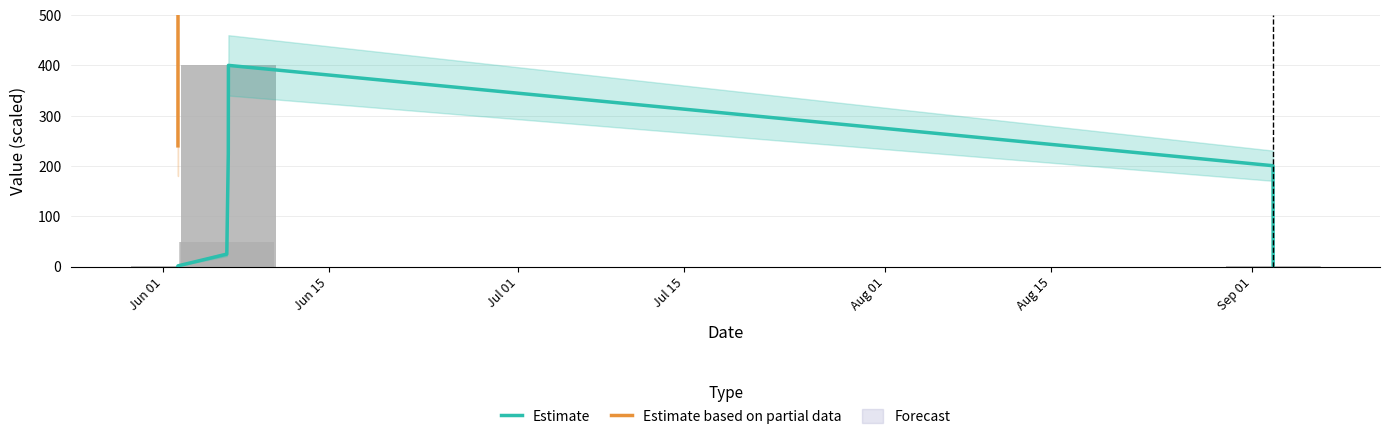

Is it true that Estimate based on partial data equals 1488.8 at Jul 15?

False